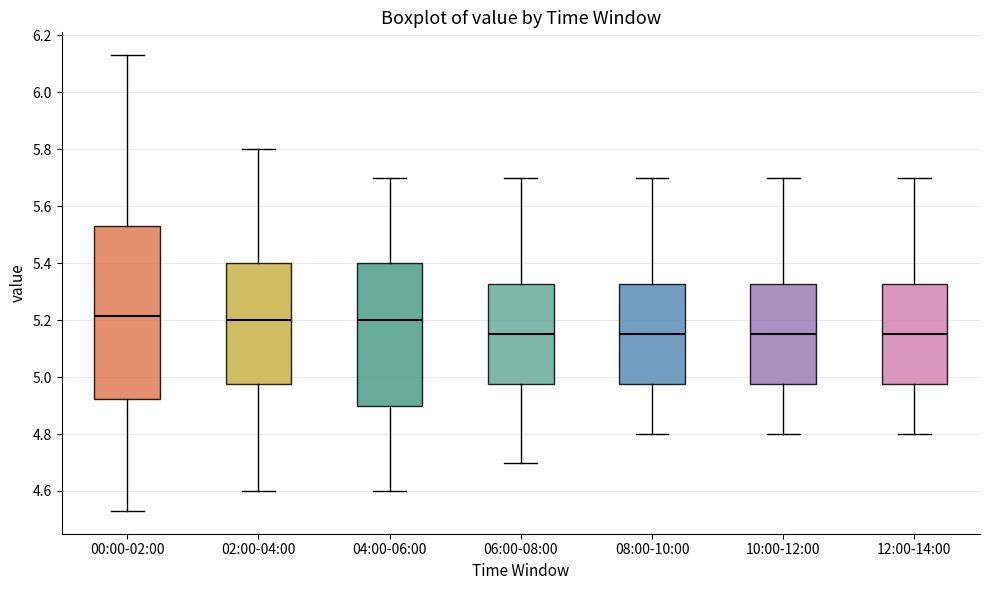

Reading left to right, transcribe this box plot: for each box, give where its median line is, the range the box spans, and where its two whiskers end, as read against the y-axis. The values are not printed on the chart, so give them approximately, as read against the axis.

00:00-02:00: median 5.22, box 4.92 to 5.54, whiskers 4.54 to 6.14
02:00-04:00: median 5.20, box 4.98 to 5.40, whiskers 4.60 to 5.80
04:00-06:00: median 5.20, box 4.90 to 5.40, whiskers 4.60 to 5.70
06:00-08:00: median 5.16, box 4.98 to 5.32, whiskers 4.70 to 5.70
08:00-10:00: median 5.16, box 4.98 to 5.32, whiskers 4.80 to 5.70
10:00-12:00: median 5.16, box 4.98 to 5.32, whiskers 4.80 to 5.70
12:00-14:00: median 5.16, box 4.98 to 5.32, whiskers 4.80 to 5.70